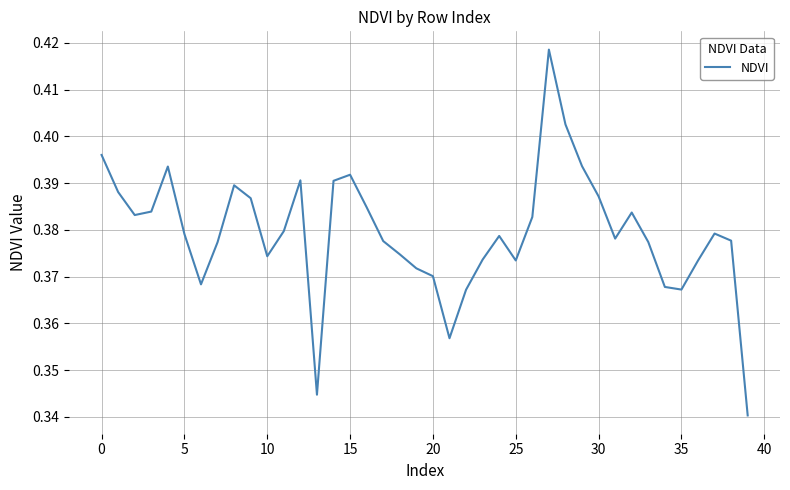

Does the chart display data point markers on the line(s)?

No